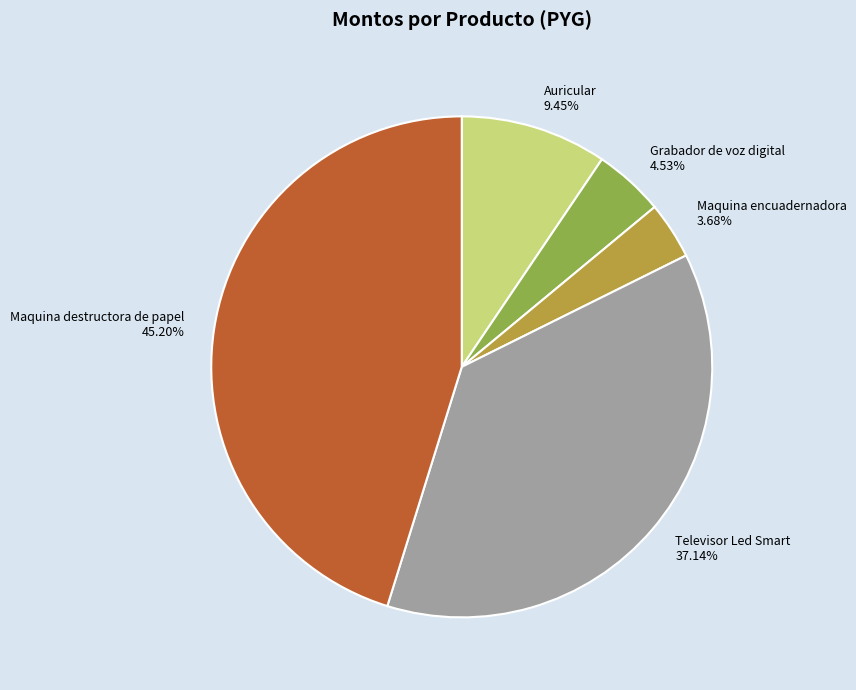

Combined, do Televisor Led Smart 37.14% and Maquina encuadernadora 3.68% account for over 50%?

No